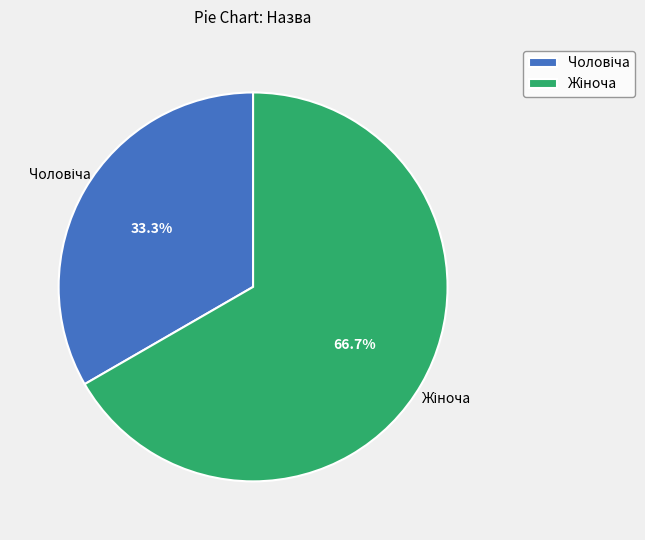

Is there any slice that represents more than half of the pie?

Yes